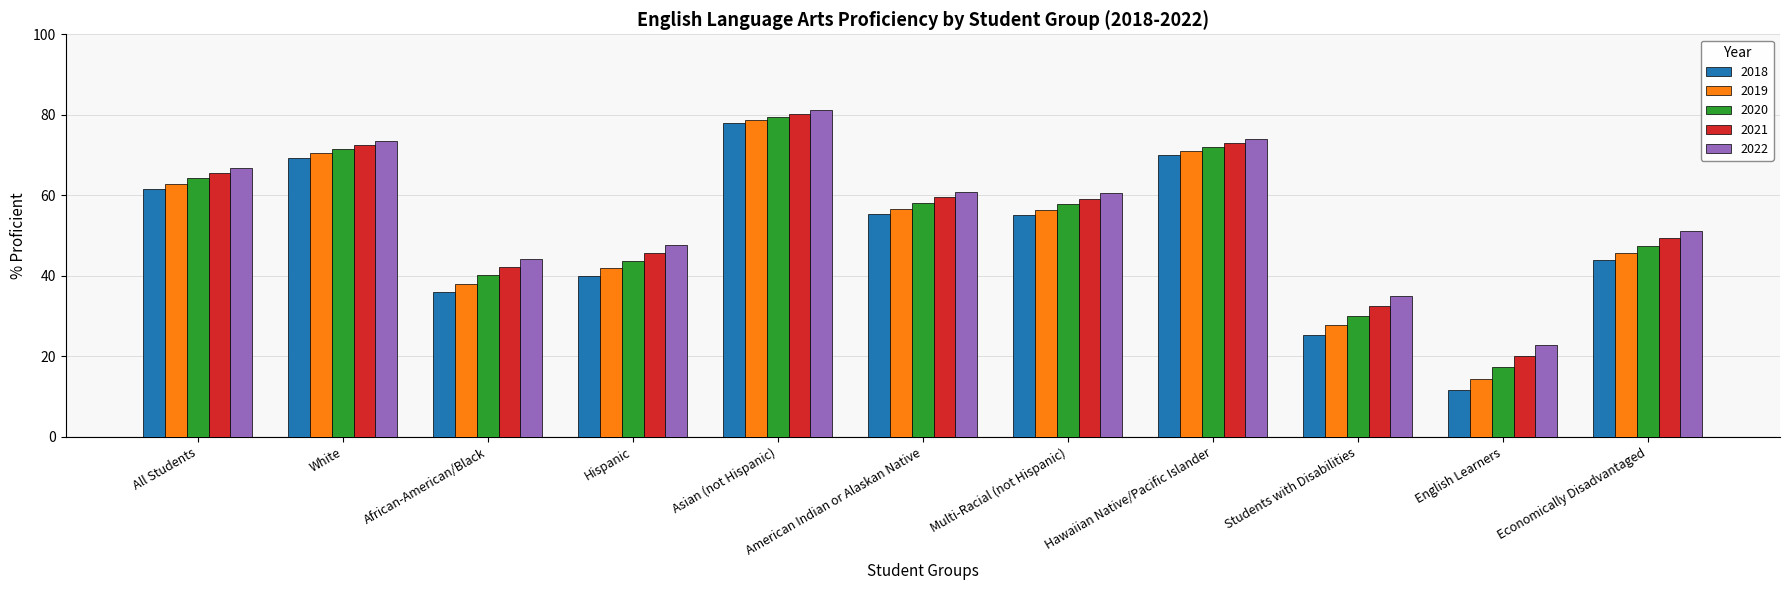

What is the difference between the second highest and second lowest values in the 2022 series?

39.1